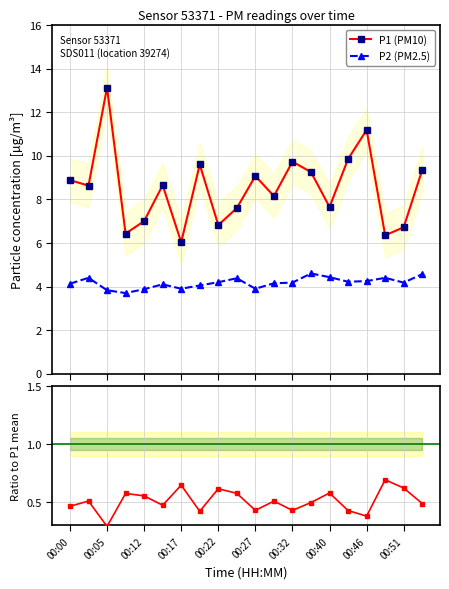

What is the maximum value for P1 (PM10)?

13.1